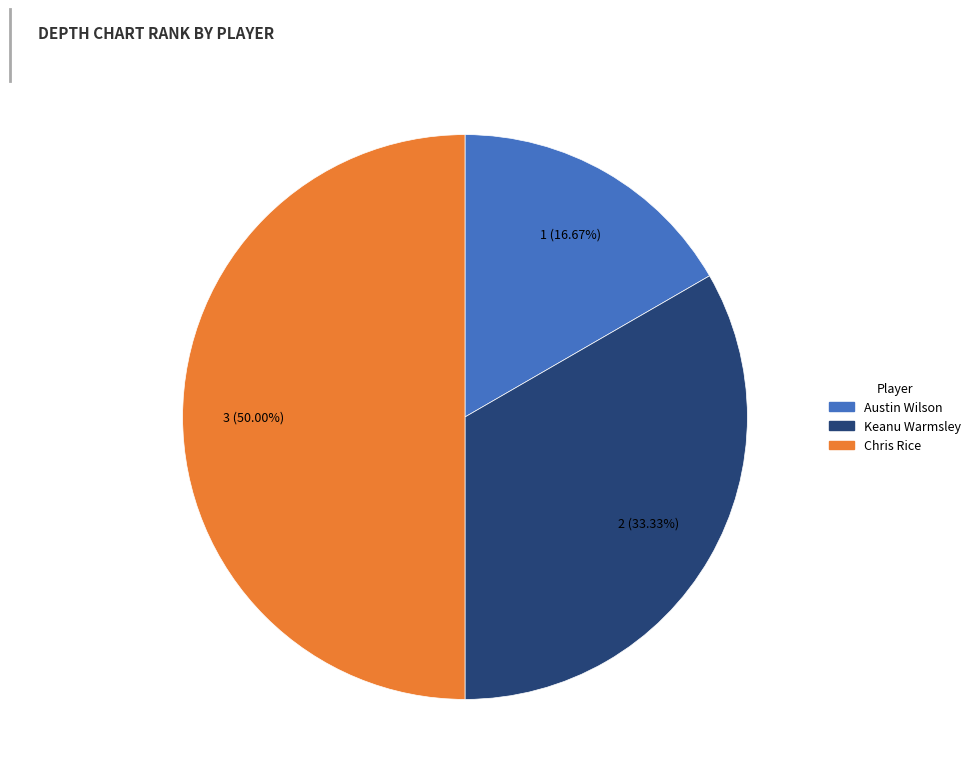

Is it true that Chris Rice is 50% of the pie?

True